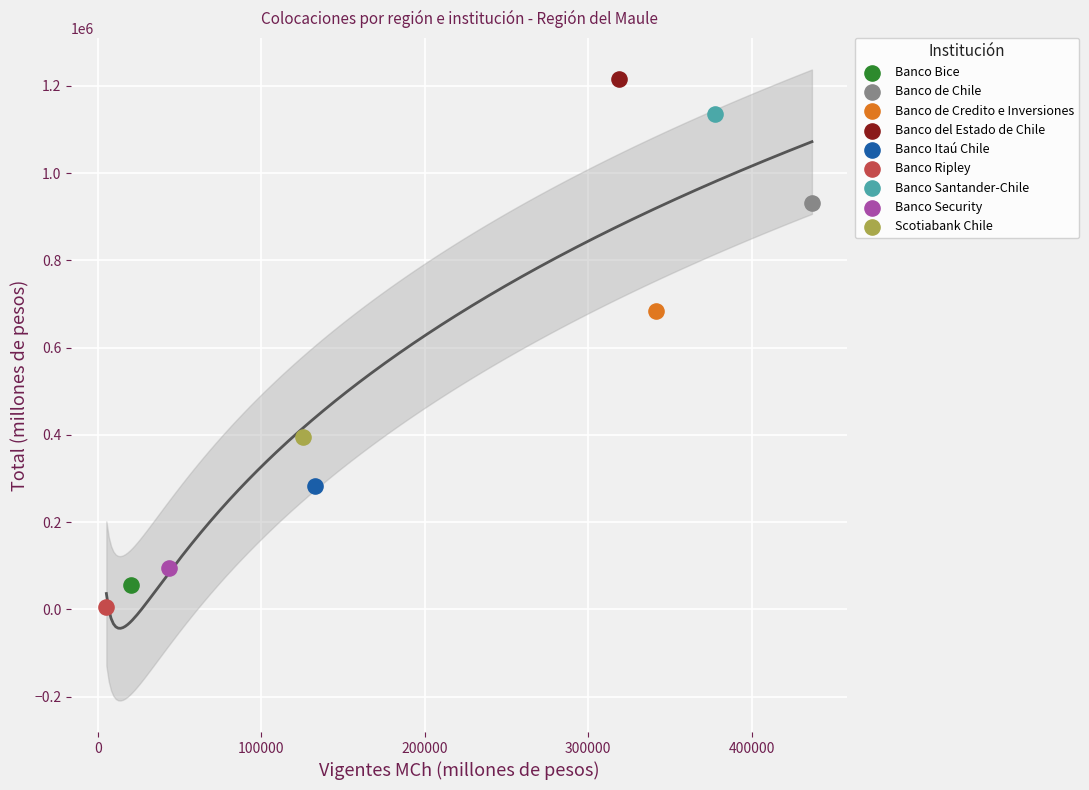

Which series reaches the maximum Y coordinate?

Banco del Estado de Chile